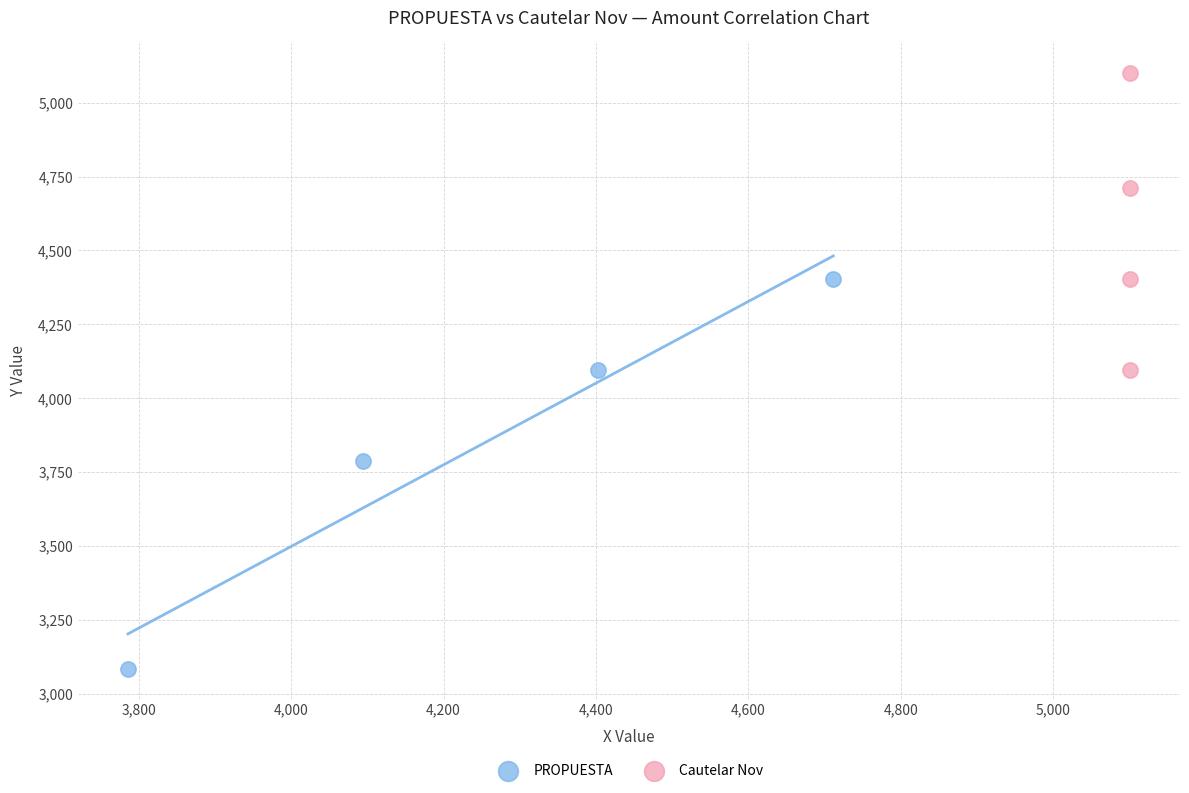

What are all the series names shown in the legend?

PROPUESTA, Cautelar Nov